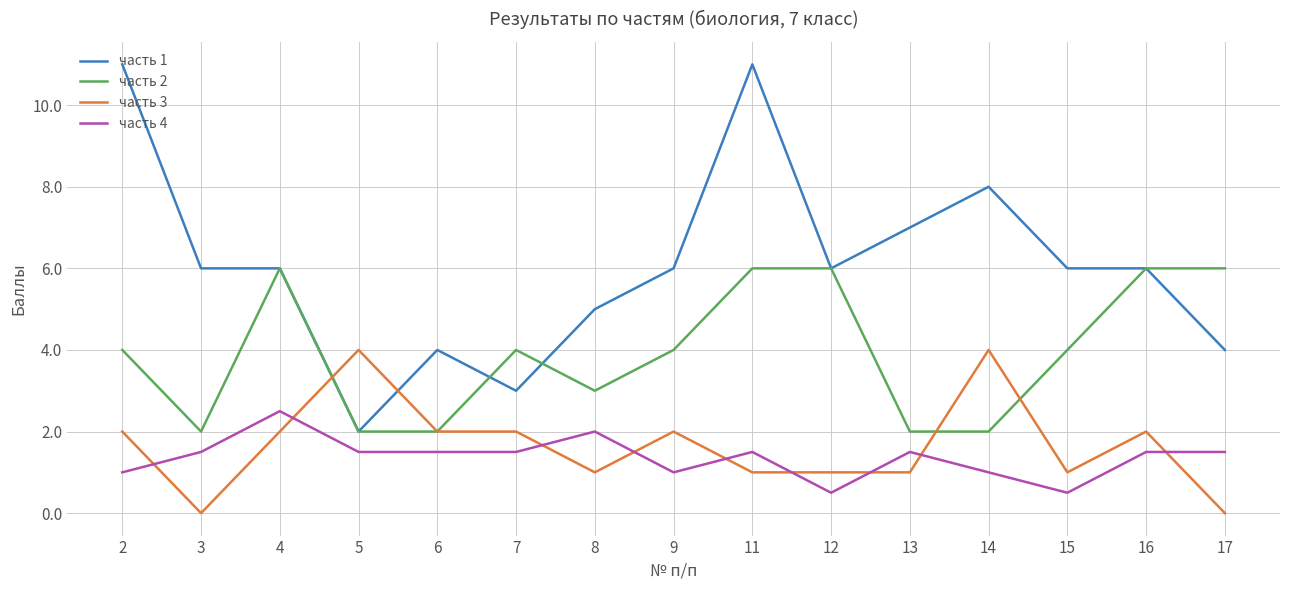

Rank the series at 15 from lowest to highest value.

часть 4, часть 3, часть 2, часть 1